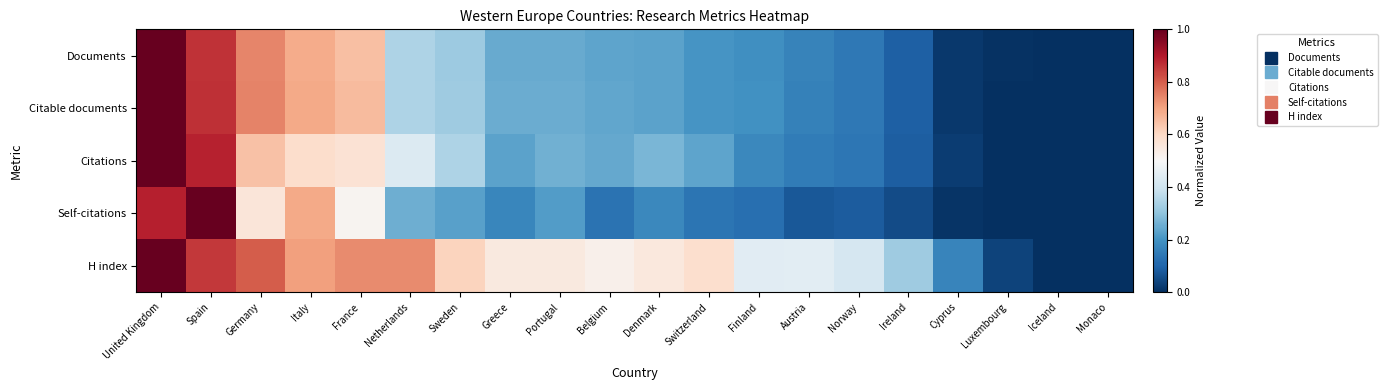

Which series has the largest range (max minus min)?

Documents